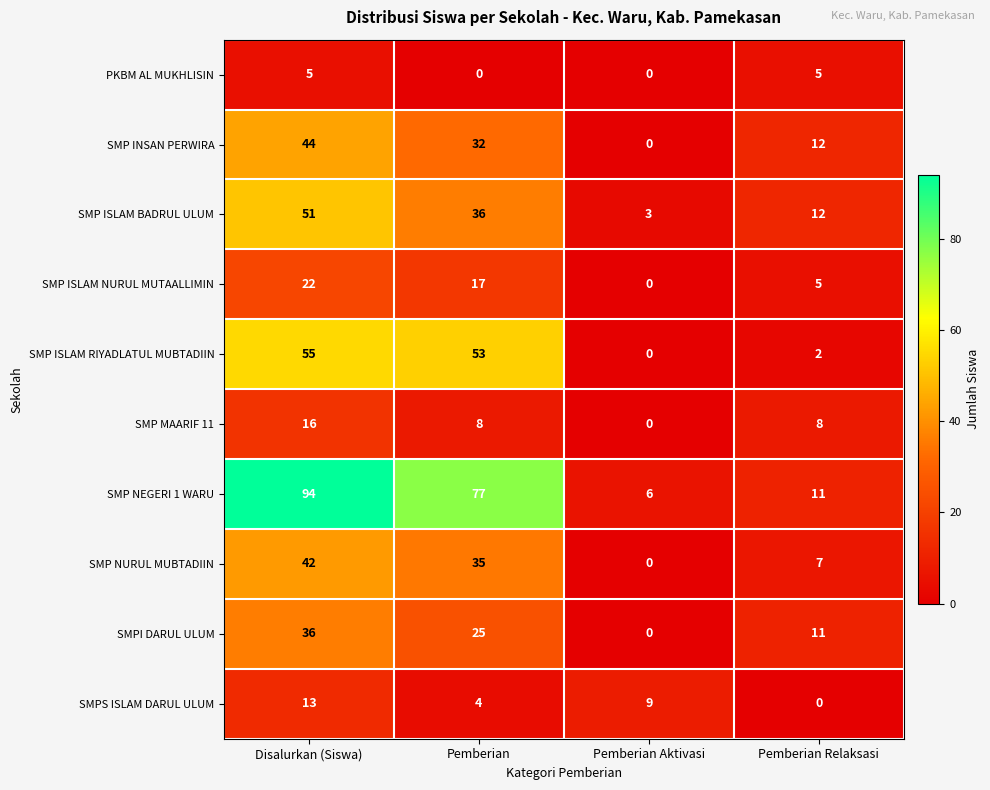

Which category has the highest value in the SMP MAARIF 11 series?

Disalurkan (Siswa)